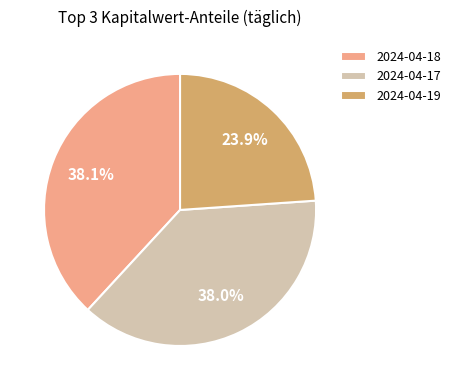

What is the smallest slice in the pie chart?

2024-04-19